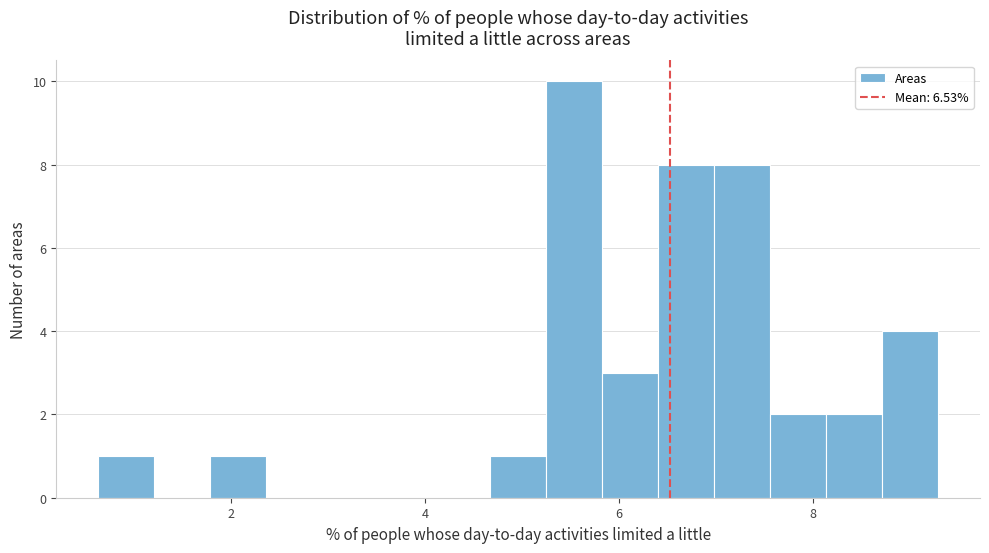

Read against the x-axis, roughly where is the centre of the tallest bar?

5.6